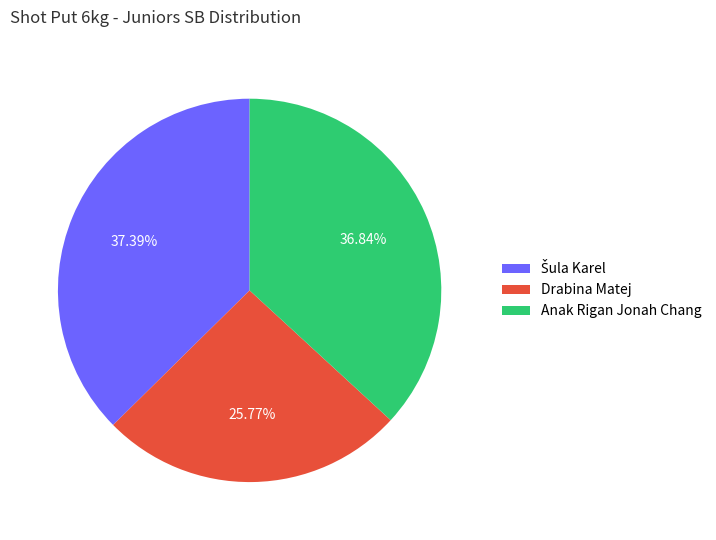

What is the smallest slice in the pie chart?

Drabina Matej